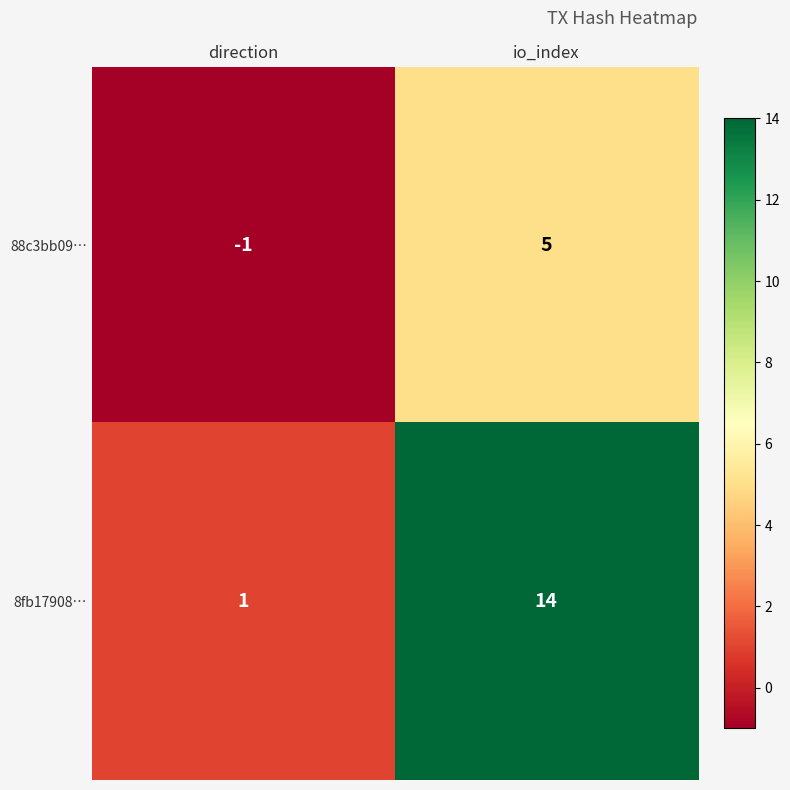

Which series has the widest spread of values?

8fb17908…